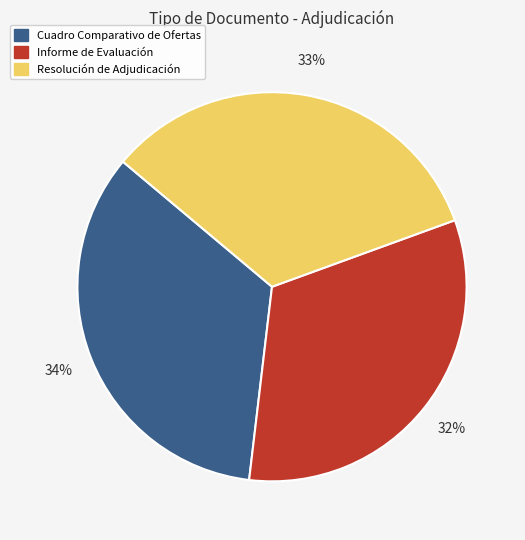

Count the number of slices in the pie.

3